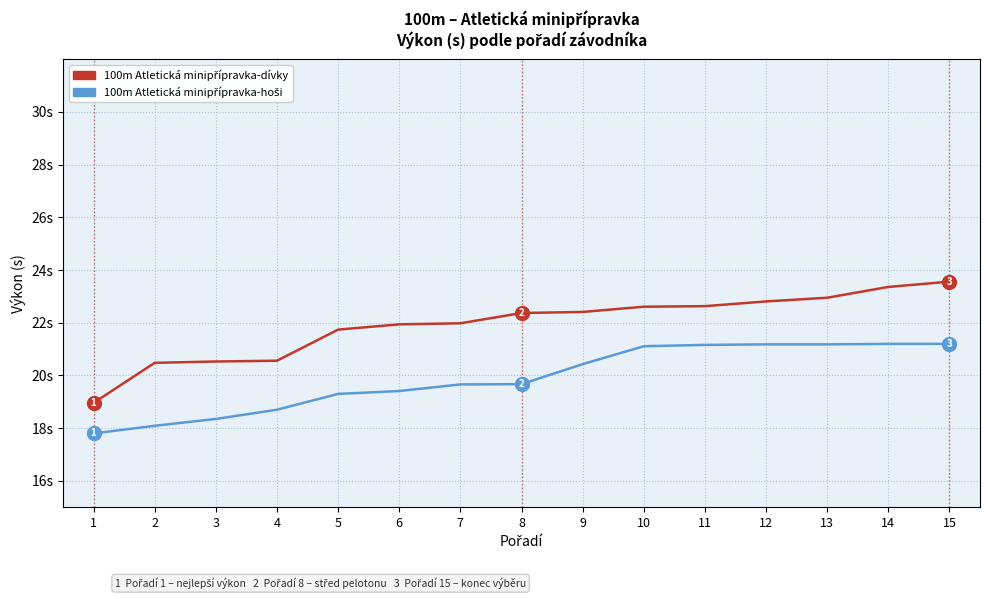

Where does the 100m Atletická minipřípravka-dívky series first go above 22?

8